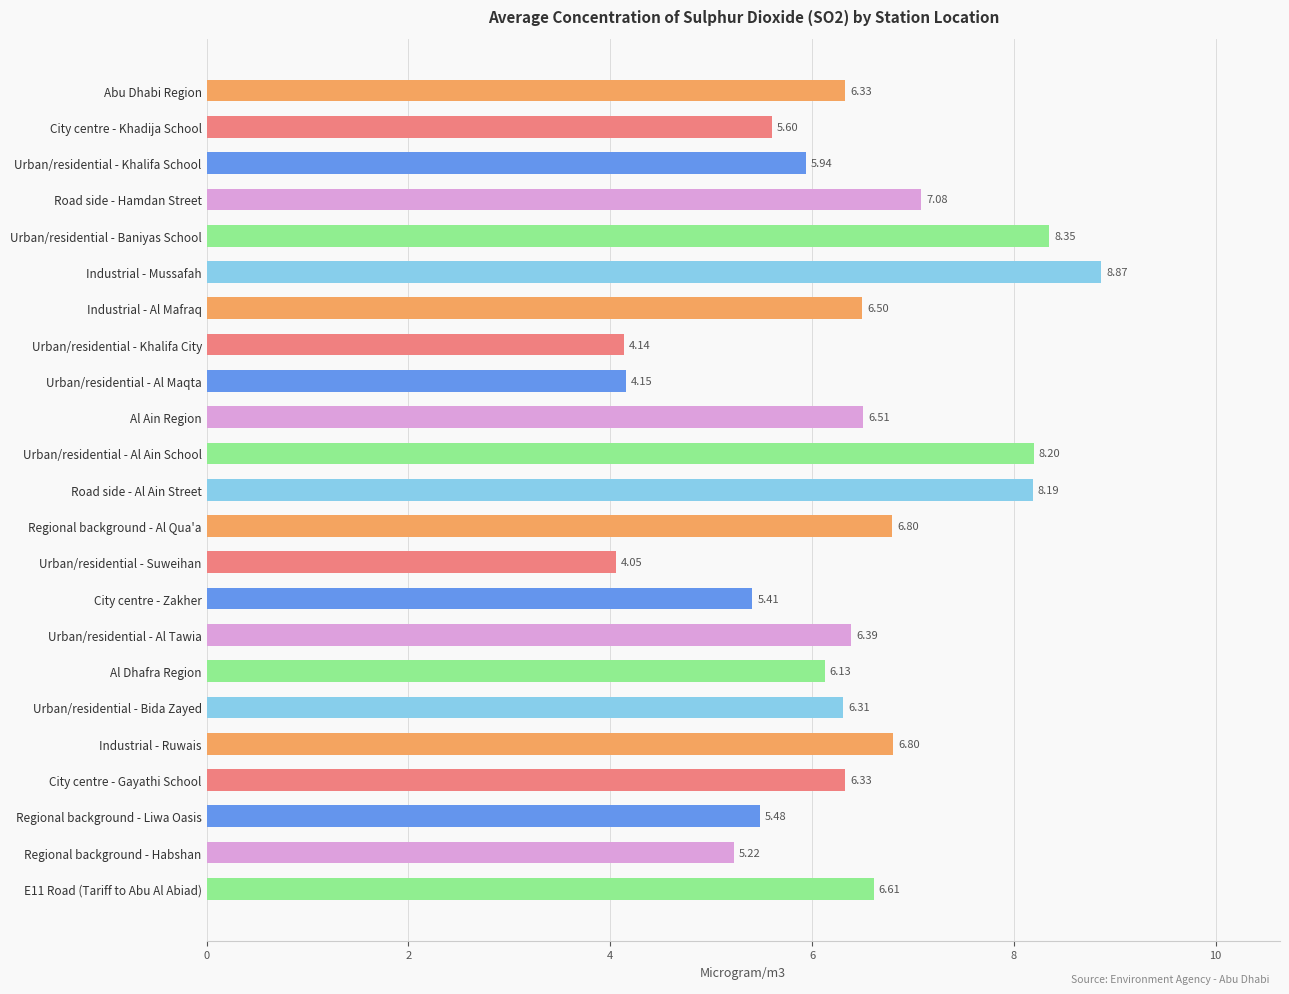

Approximately how many times larger is the value at Urban/residential - Baniyas School compared to Regional background - Al Qua'a?

1.2